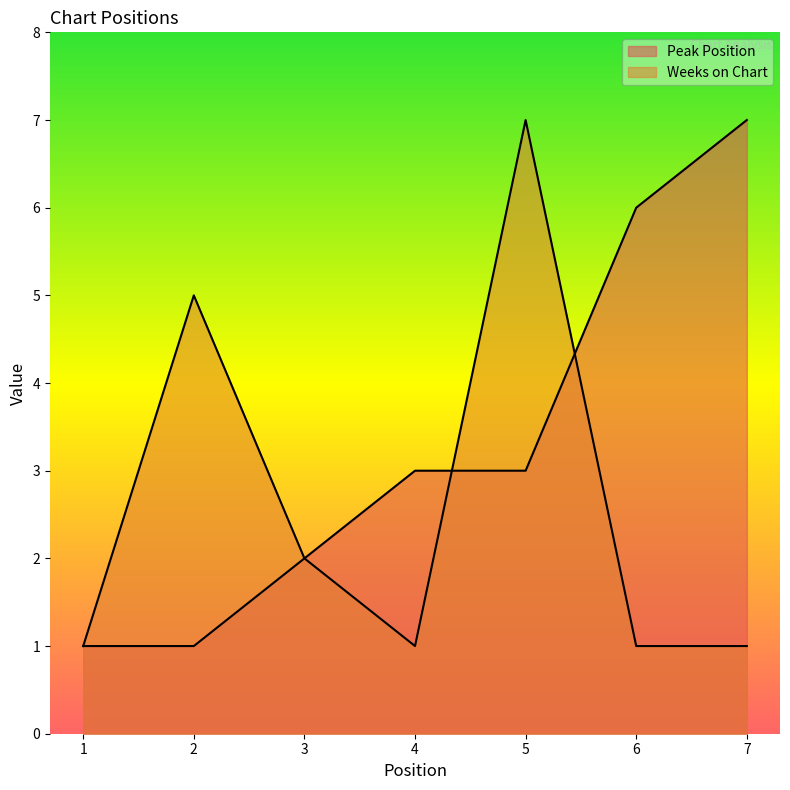

Which category has the lowest value across all series?

1